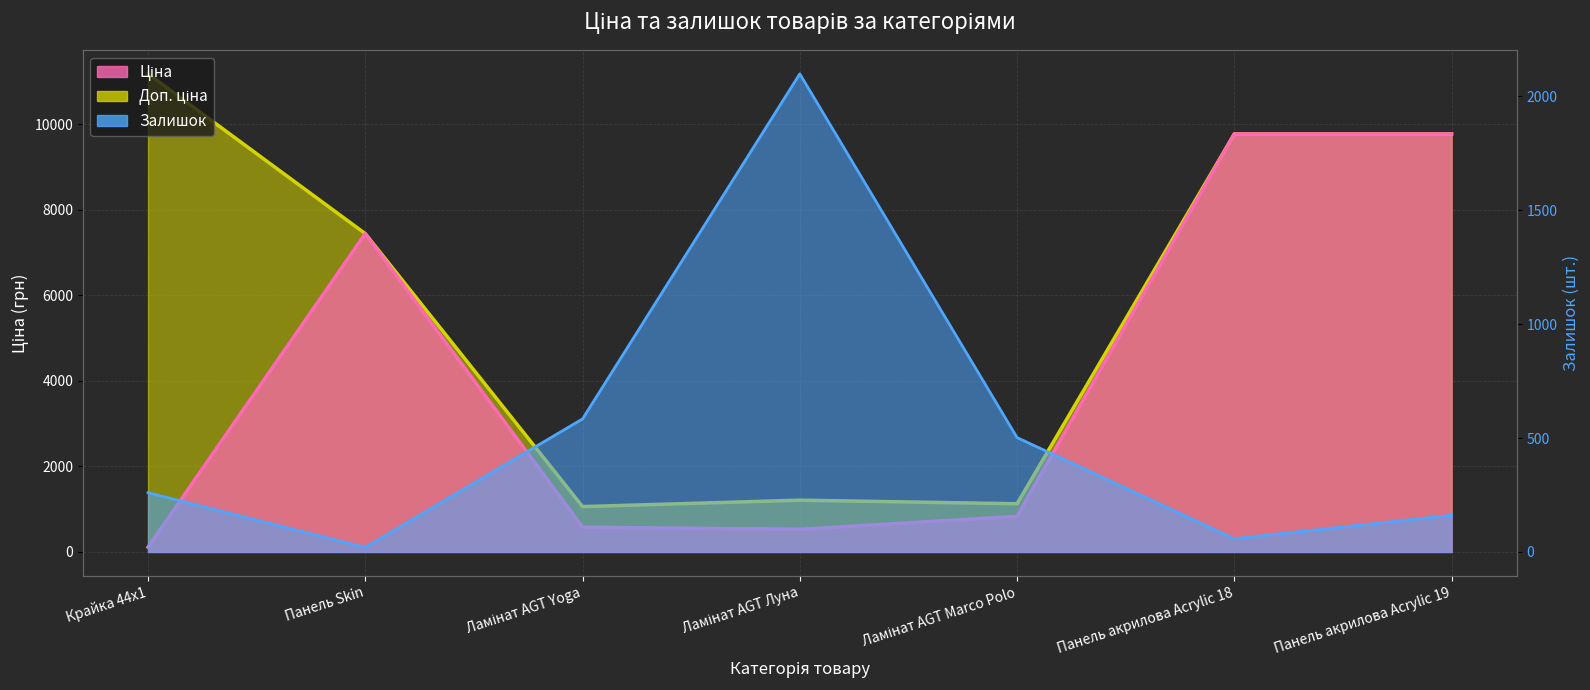

True or false: Ціна (лінія) has a value of 14165.9 at Панель акрилова Acrylic 19.

False